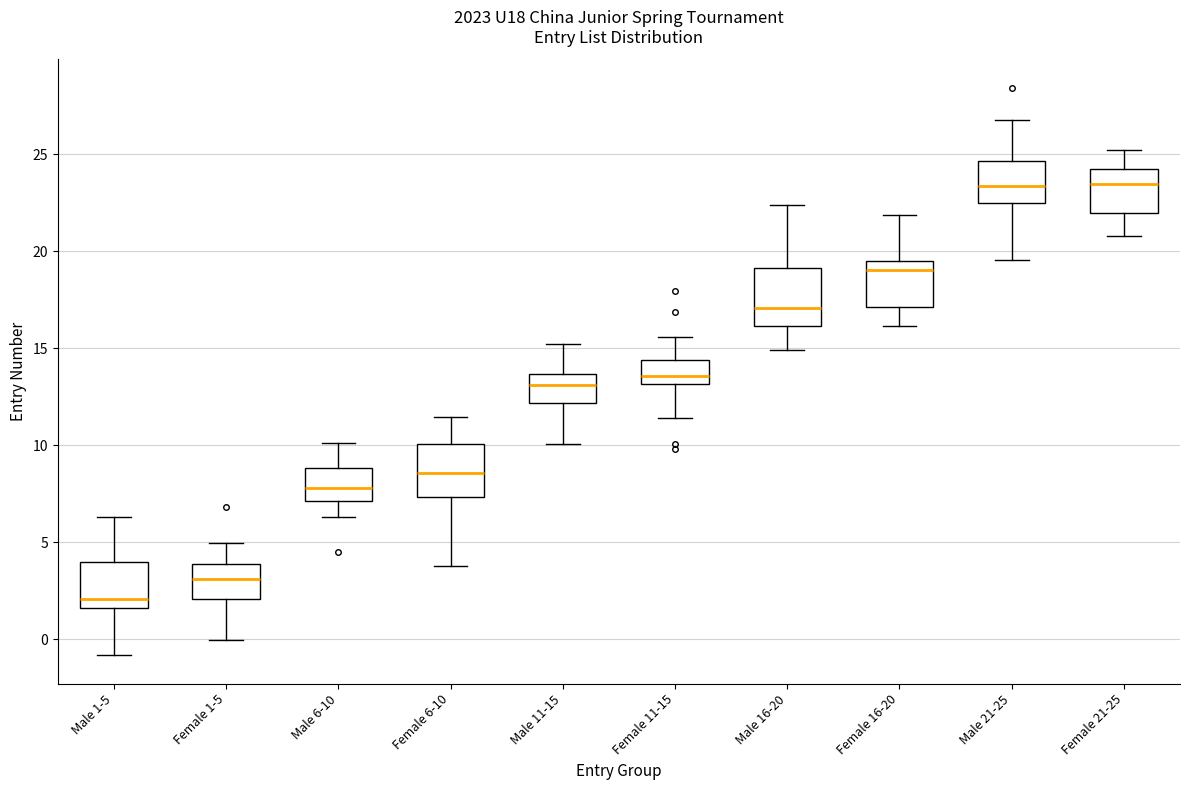

Where does the median line of the box for Female 6-10 sit on the y-axis? The values are not printed on the chart, so give them approximately, as read against the axis.

8.5